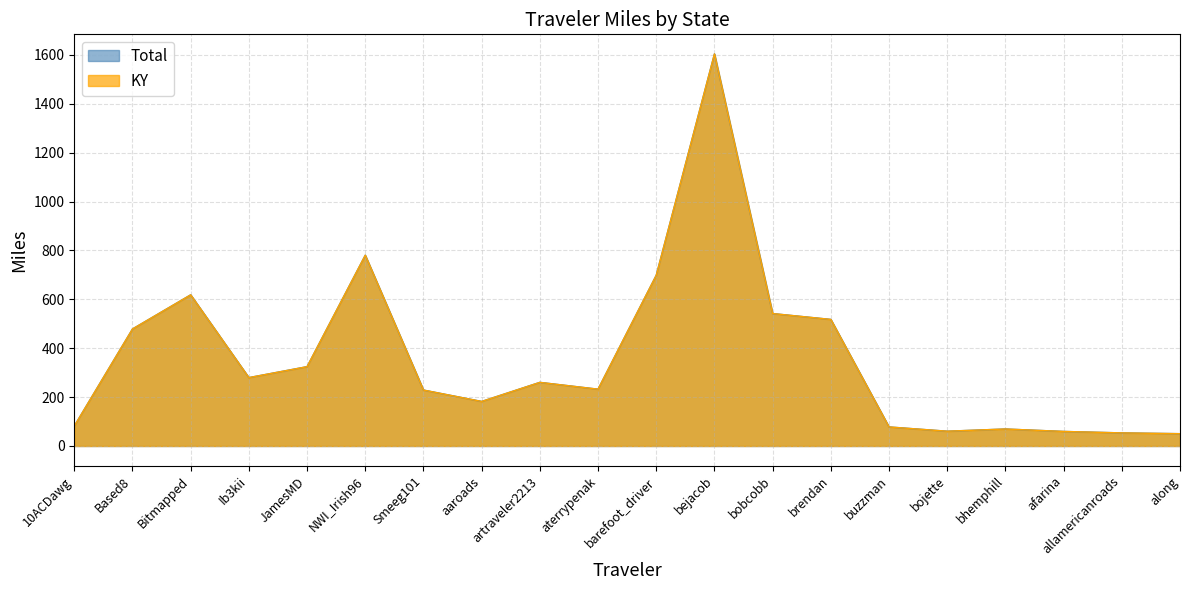

At brendan, list the series in order from smallest to largest.

Total, KY